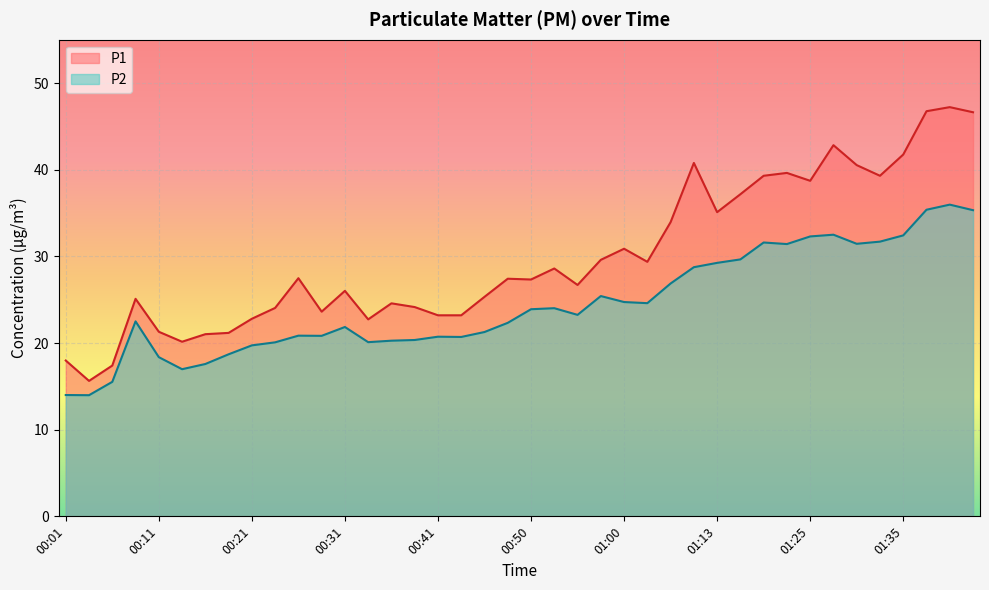

How many interior local valleys does the P2 series have?

9